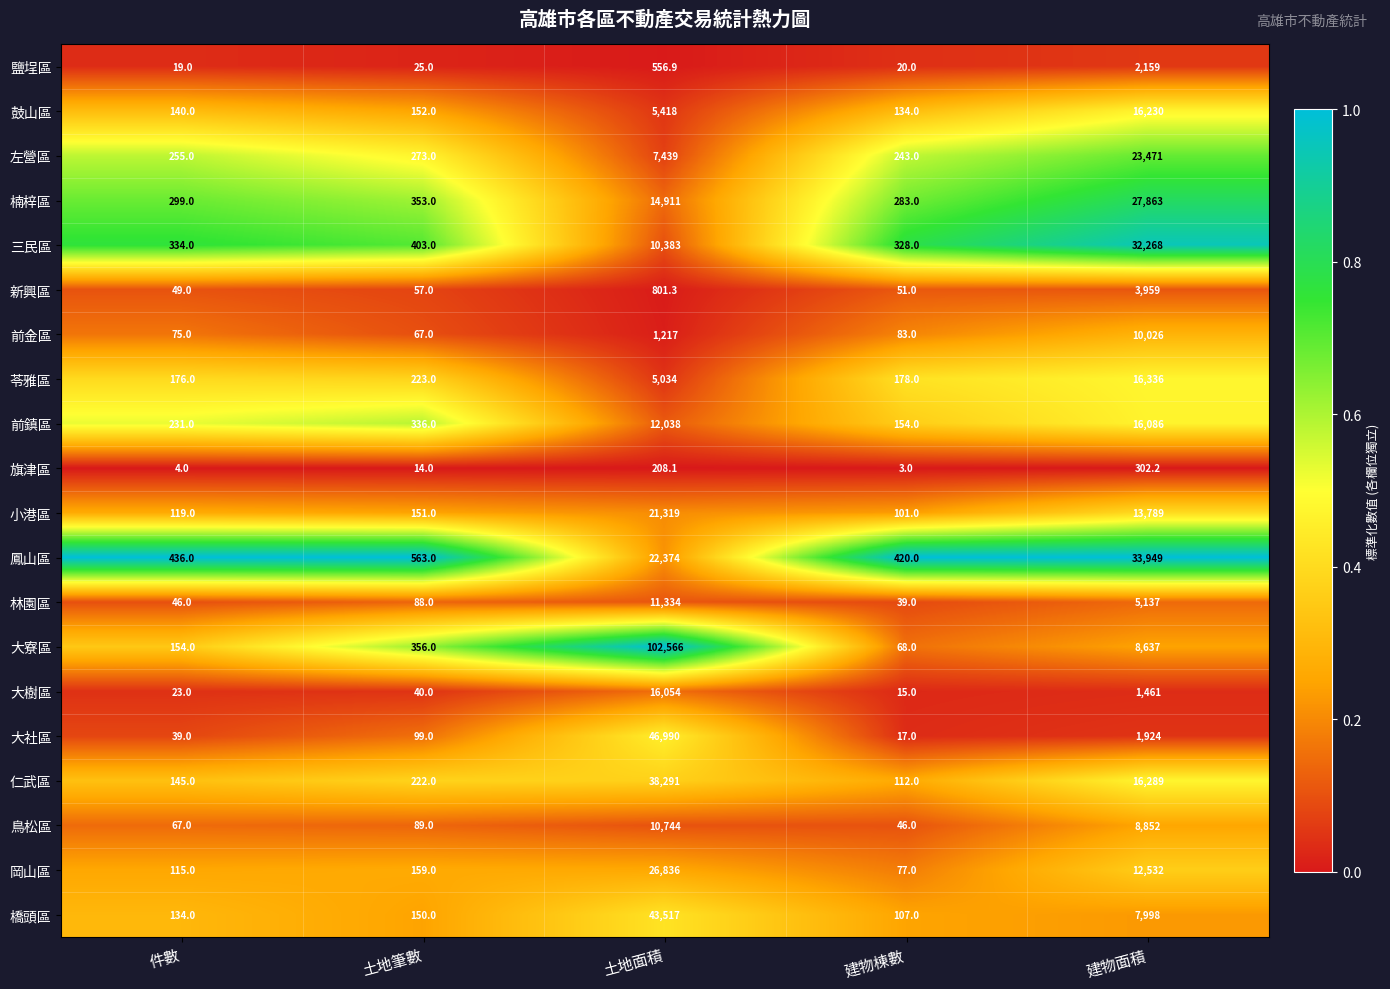

The 大寮區 series shows 8637.0 at 建物面積. True or false?

True